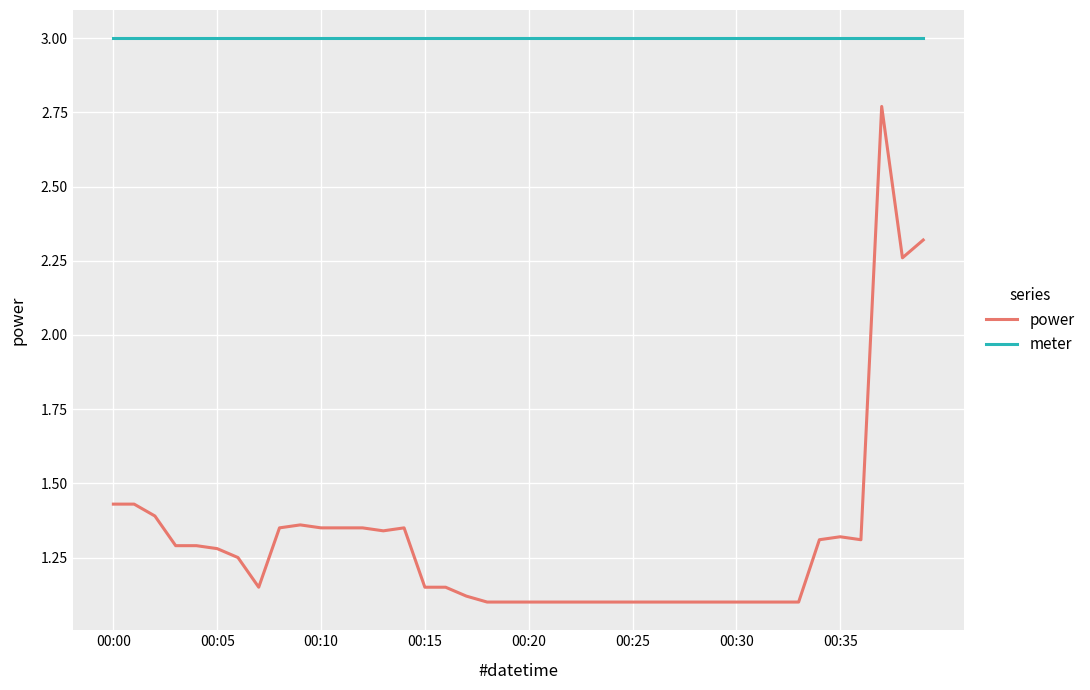

What is the maximum value for meter?

3.0